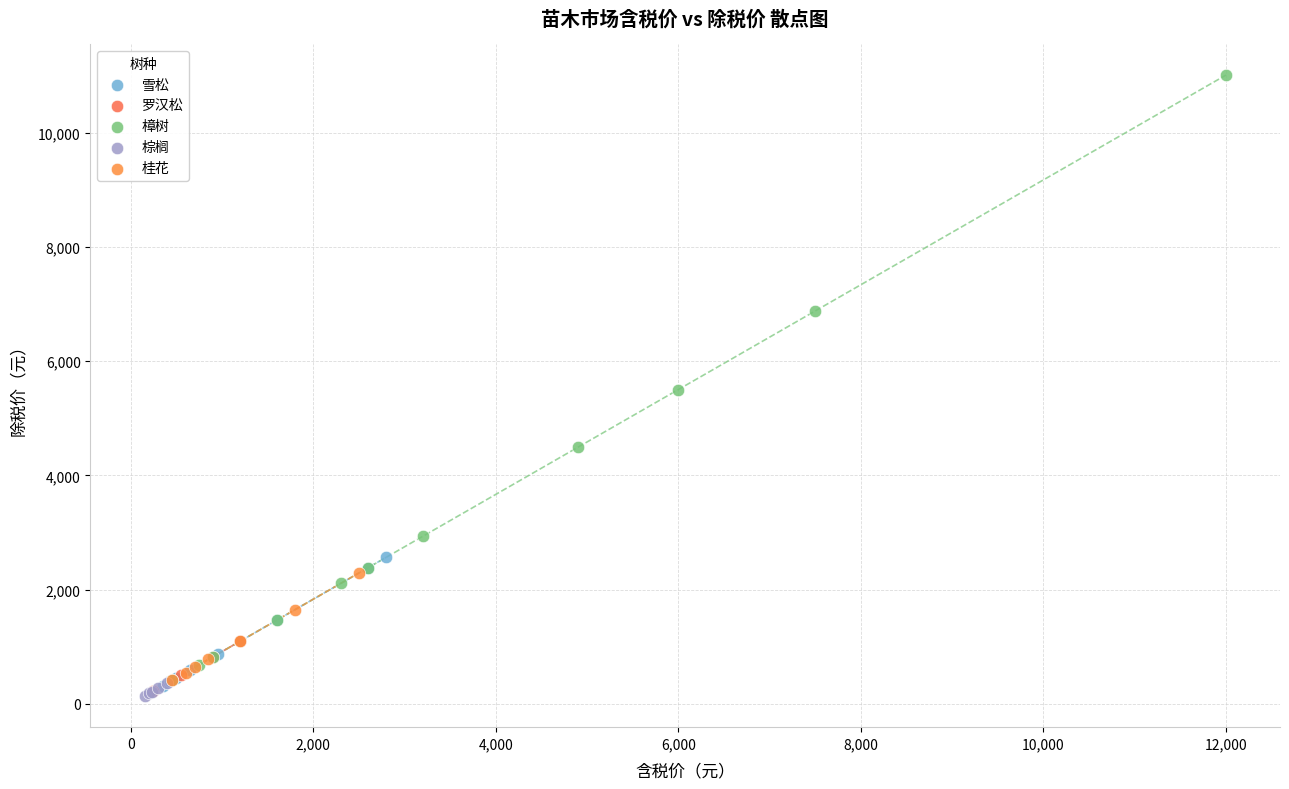

What are all the series names shown in the legend?

雪松, 罗汉松, 樟树, 棕榈, 桂花